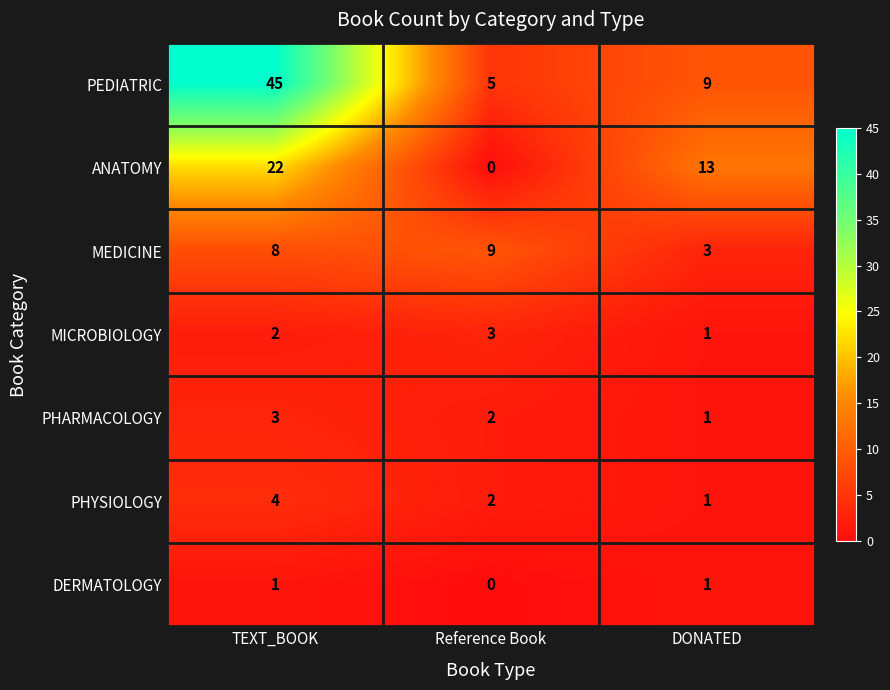

How many MICROBIOLOGY values are between 1 and 3?

3